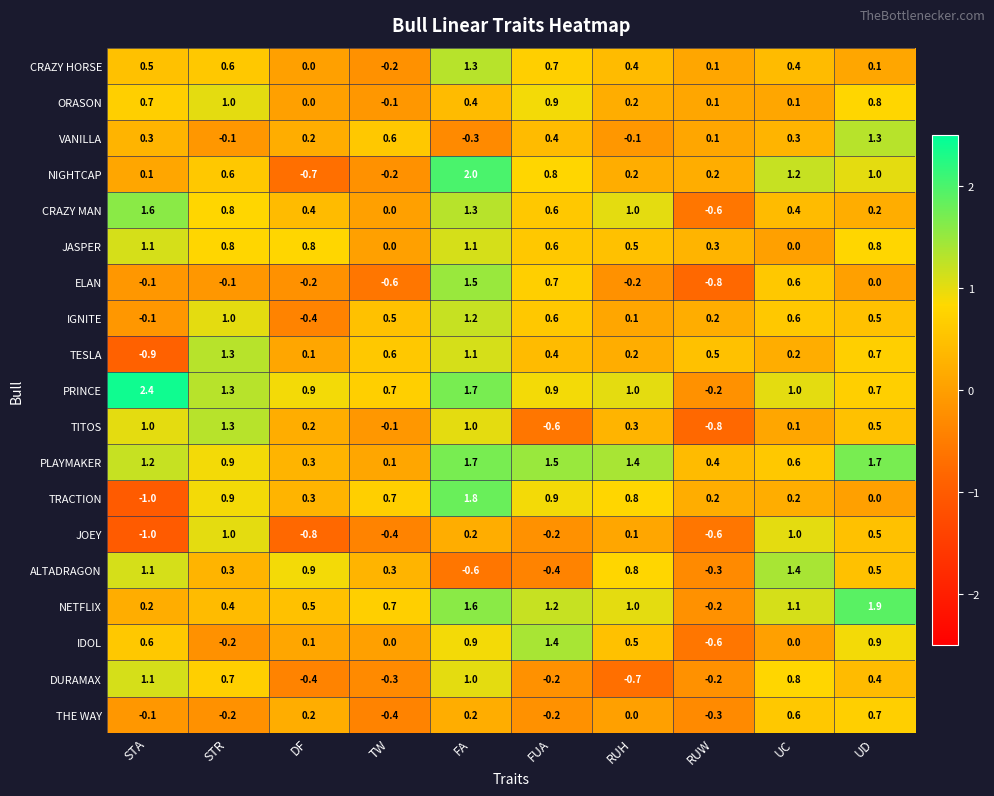

Is it true that NETFLIX equals 0.7 at TW?

True